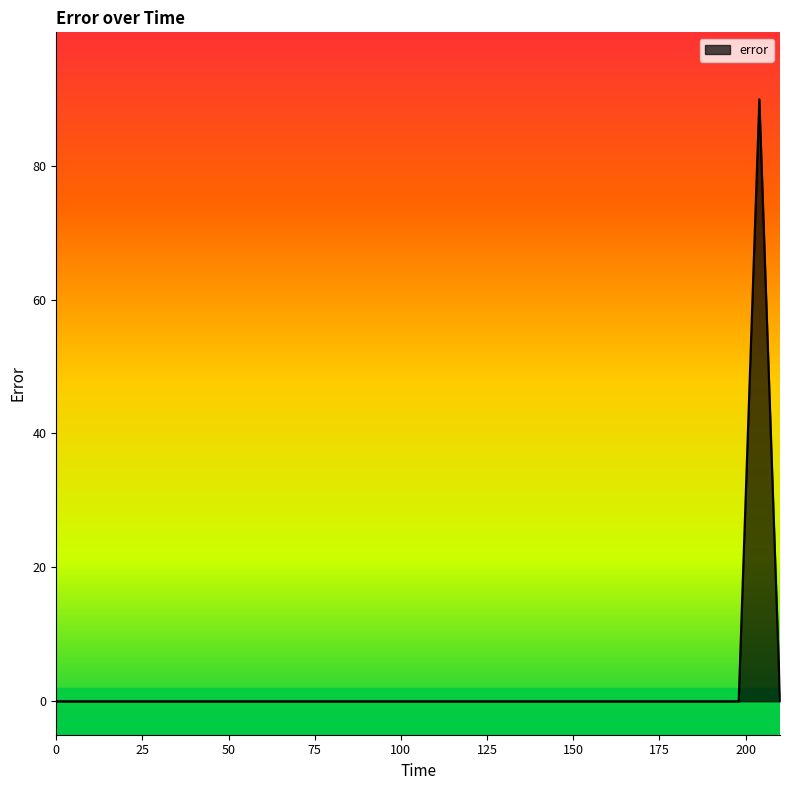

Does the chart have visible grid lines?

No